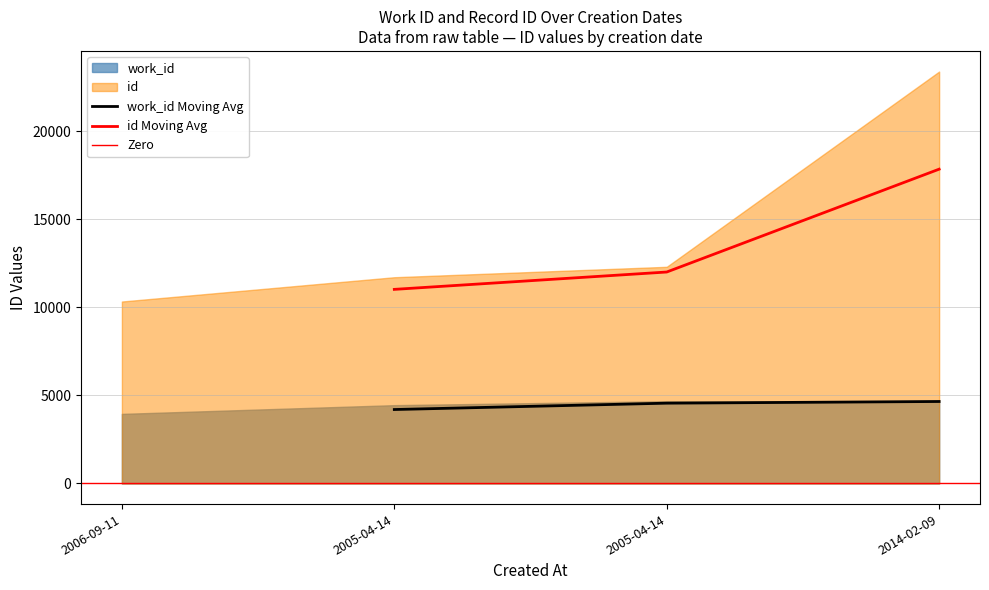

List the series in order of their peak value, lowest first.

work_id, id